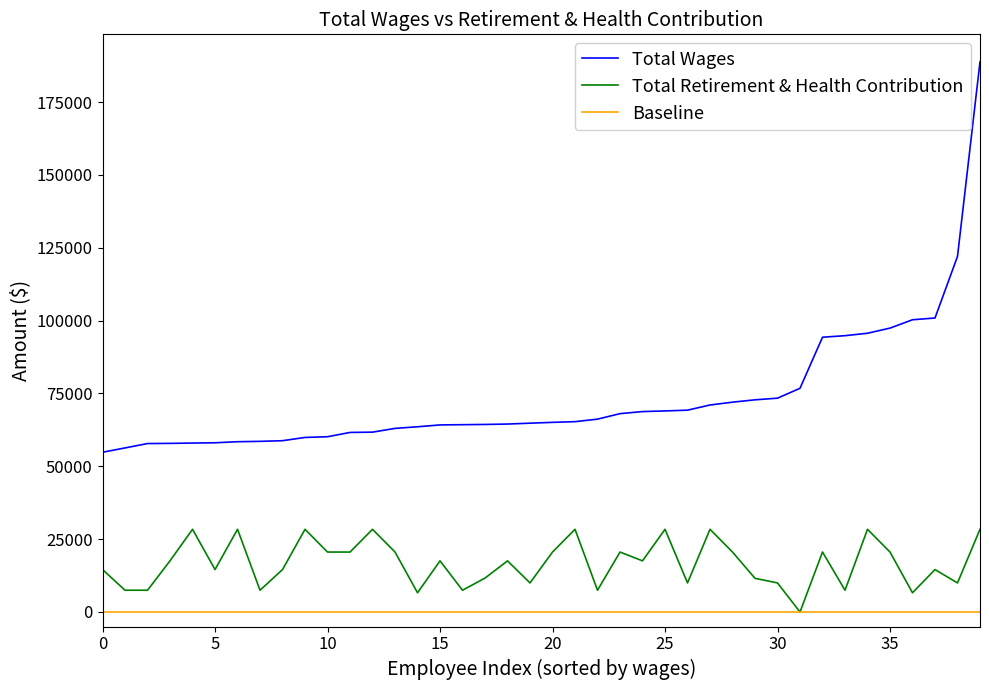

Rank the series by their maximum value, from highest to lowest.

Total Wages, Total Retirement & Health Contribution, Baseline